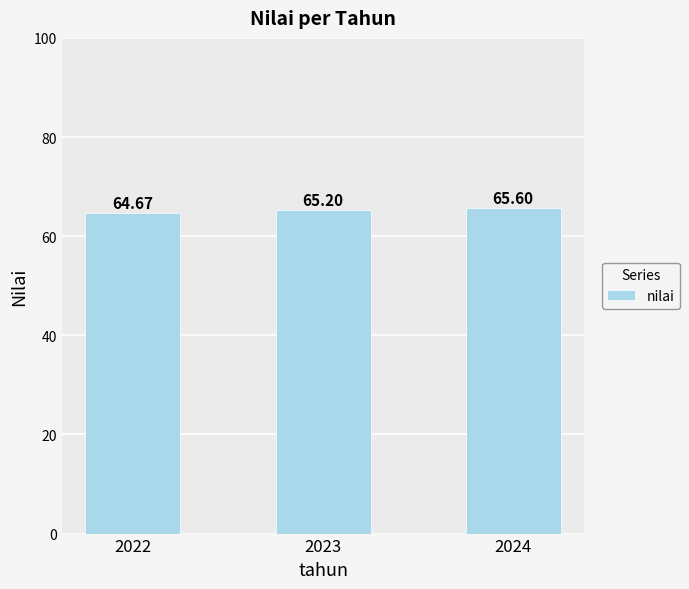

At which category does the chart reach its minimum across all series?

2022